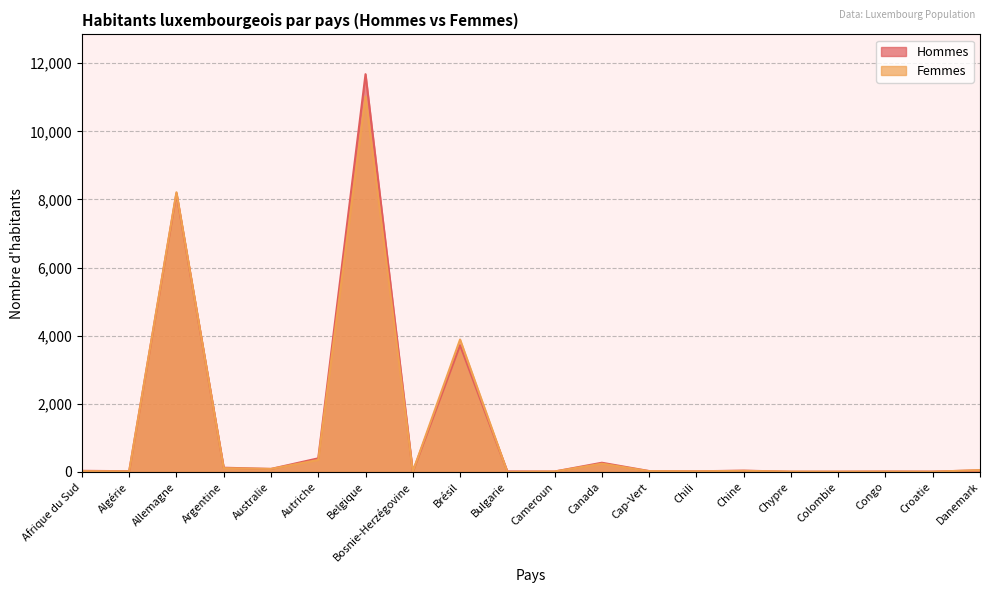

At which label does Femmes first exceed 21?

Allemagne